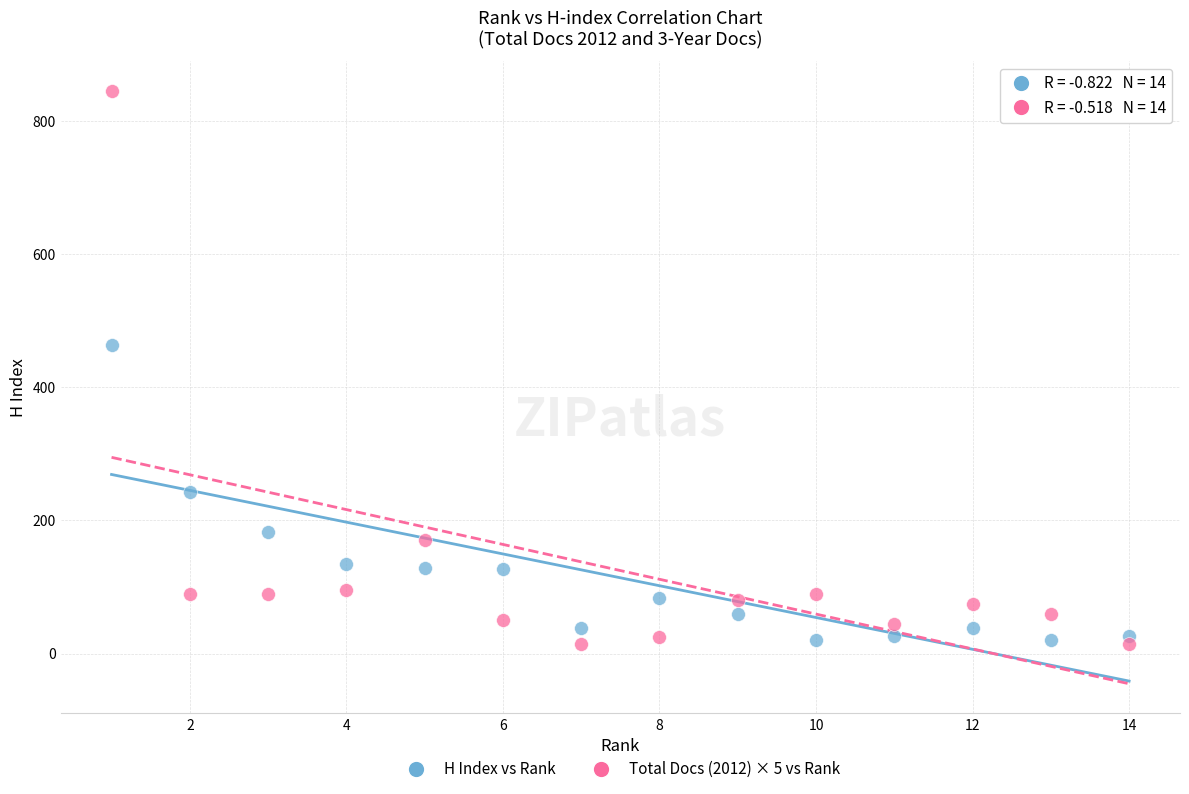

What are all the series names shown in the legend?

H Index vs Rank, Total Docs (2012) × 5 vs Rank